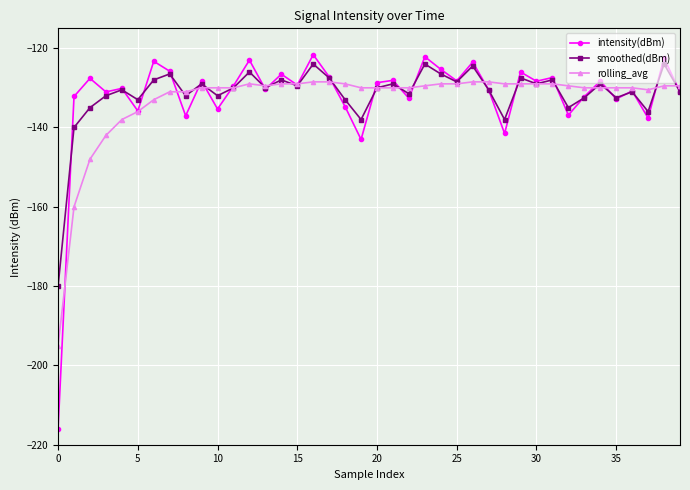

True or false: rolling_avg and smoothed(dBm) intersect in this chart.

True